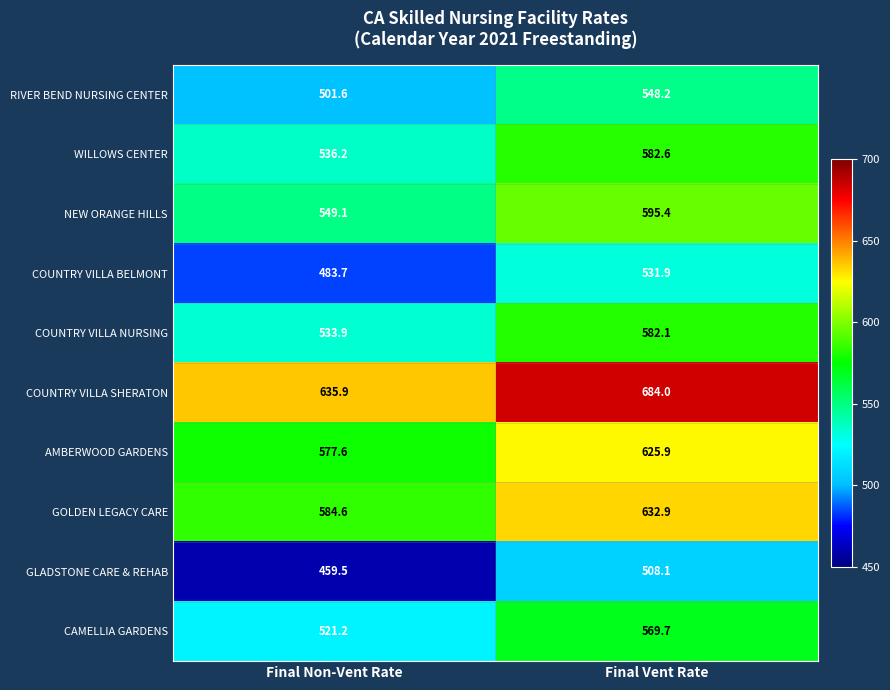

What is the average value of the WILLOWS CENTER series?

559.4